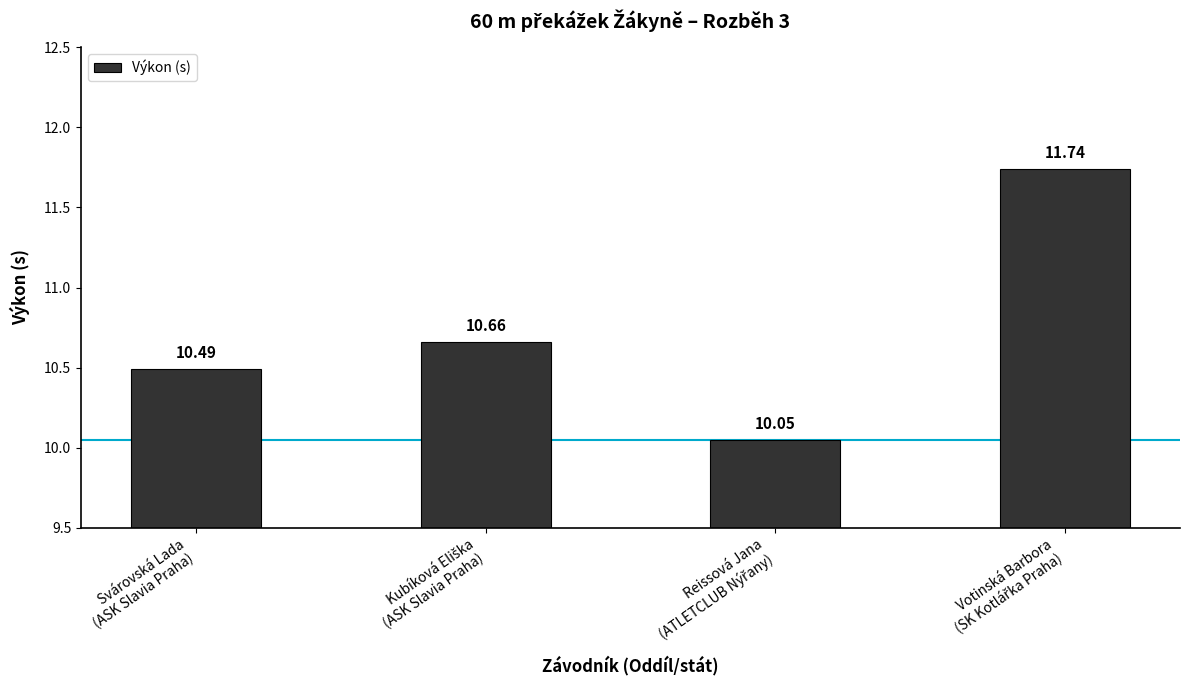

What is the sum of all values?

42.9